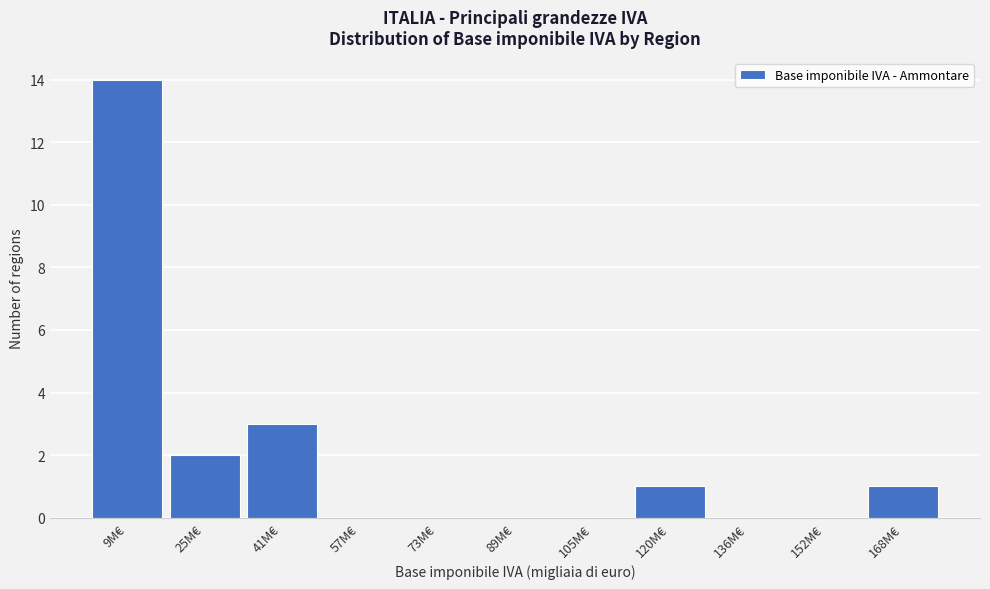

Reading left to right, list all the values displayed in this chart.

9M€=14	25M€=2	41M€=3	57M€=0	73M€=0	89M€=0	105M€=0	120M€=1	136M€=0	152M€=0	168M€=1